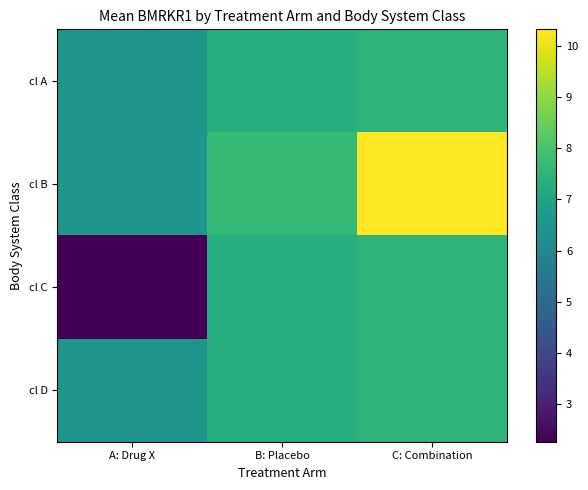

At A: Drug X, list the series in order from largest to smallest.

cl A, cl B, cl D, cl C